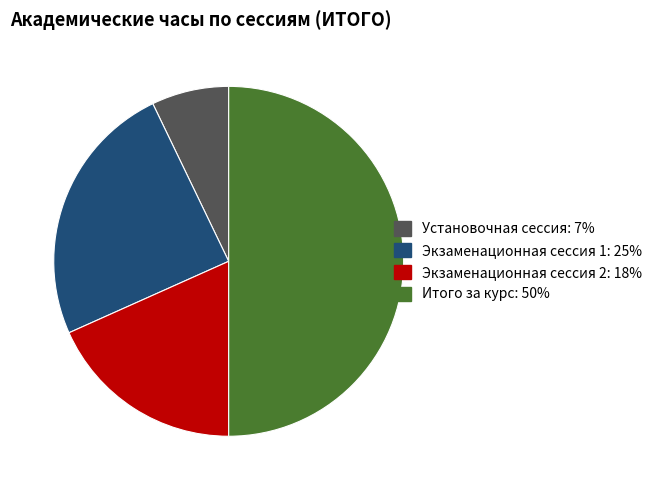

Do Установочная сессия and Экзаменационная сессия 1 together represent more than half of the pie?

No